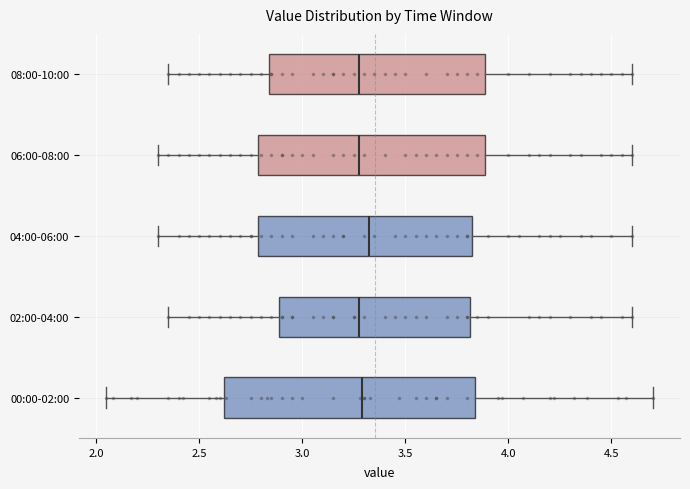

Where is the right edge of the box for 00:00-02:00 on the x-axis? The values are not printed on the chart, so give them approximately, as read against the axis.

3.85